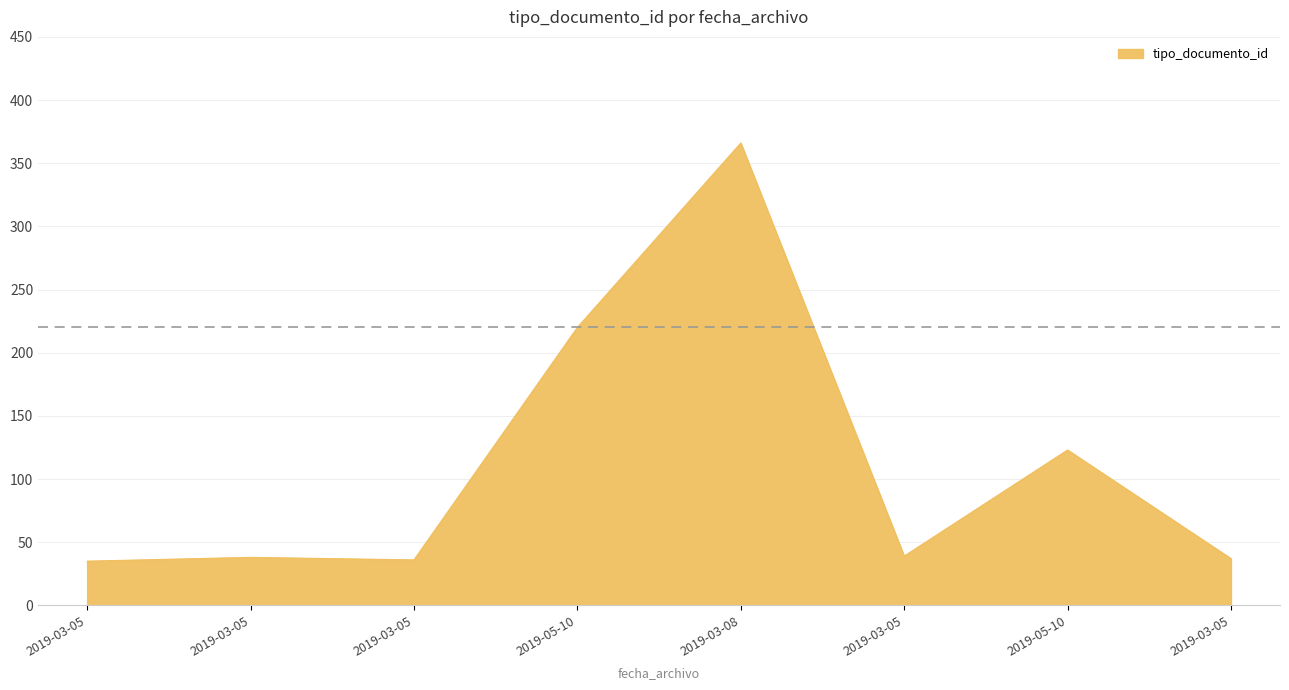

How many series are shown in this chart?

1